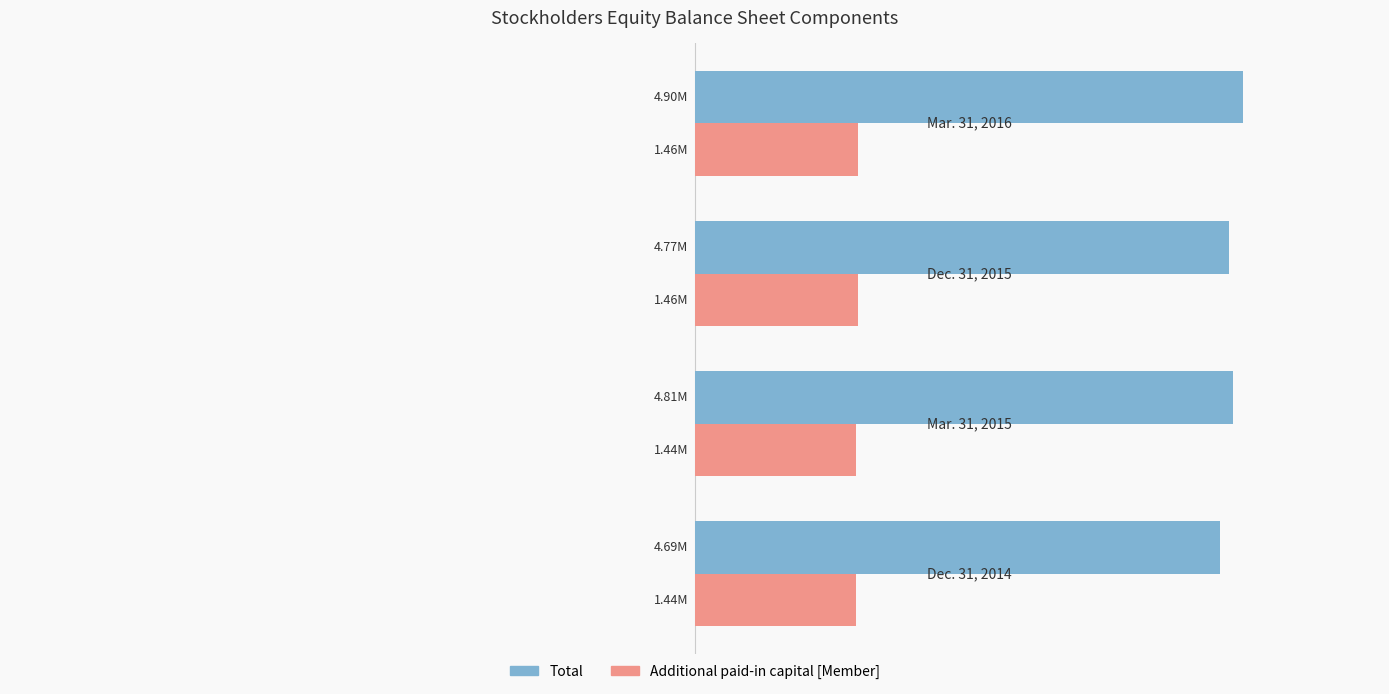

What are all the series names shown in the legend?

Total, Additional paid-in capital [Member]